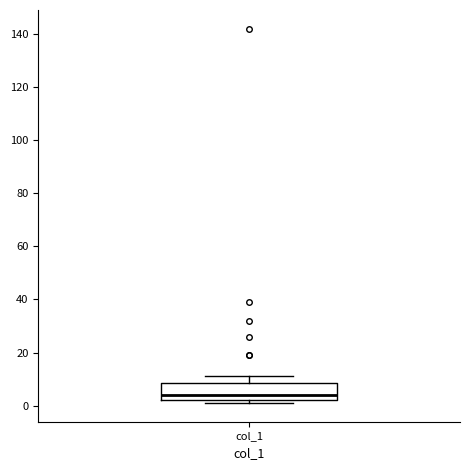

Read this box plot against the y-axis: the position of the median line, the range covered by the box, and the ends of both whiskers. The values are not printed on the chart, so give them approximately, as read against the axis.

median 4, box 2 to 8, whiskers 2 (just below the box's lower edge) to 12